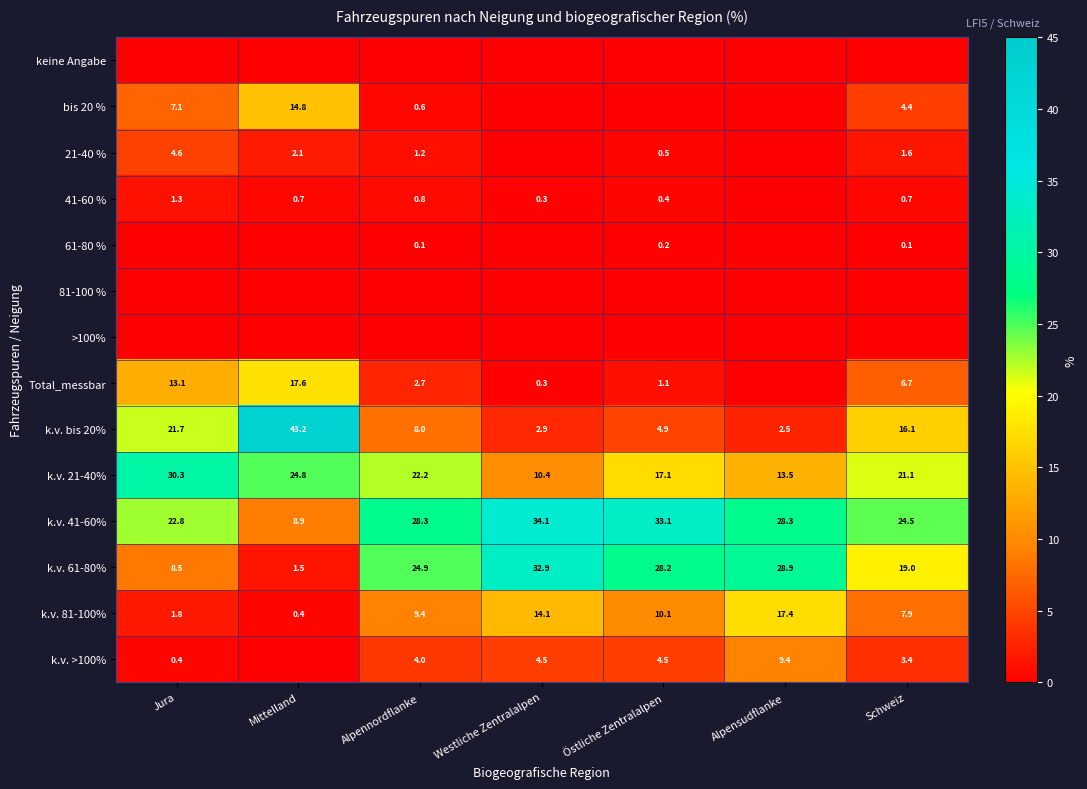

True or false: k.v. bis 20% has a value of 4.9 at Östliche Zentralalpen.

True